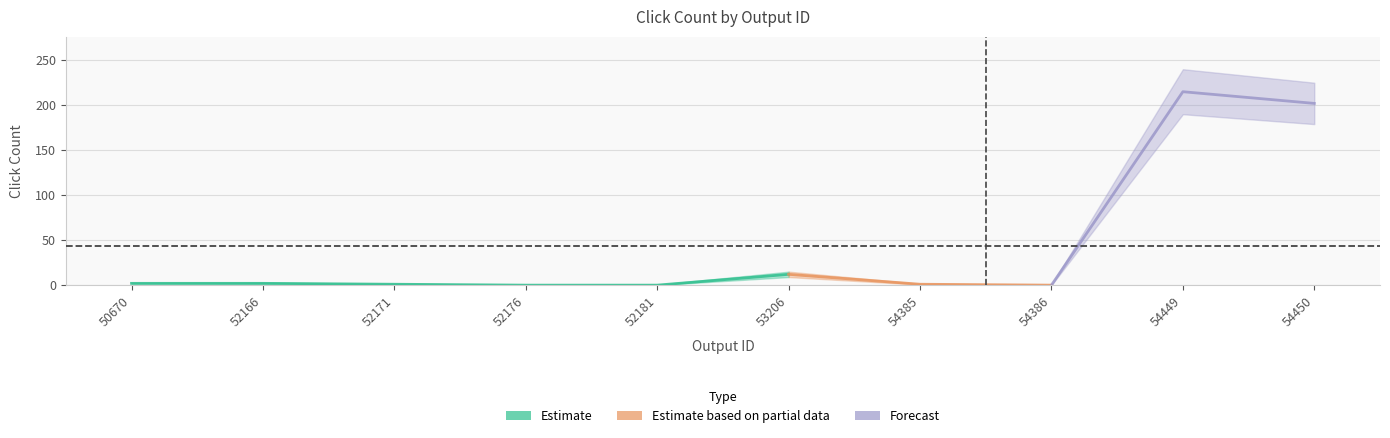

What is the value of the Click Count lower point at the 2nd from the left?

1.2